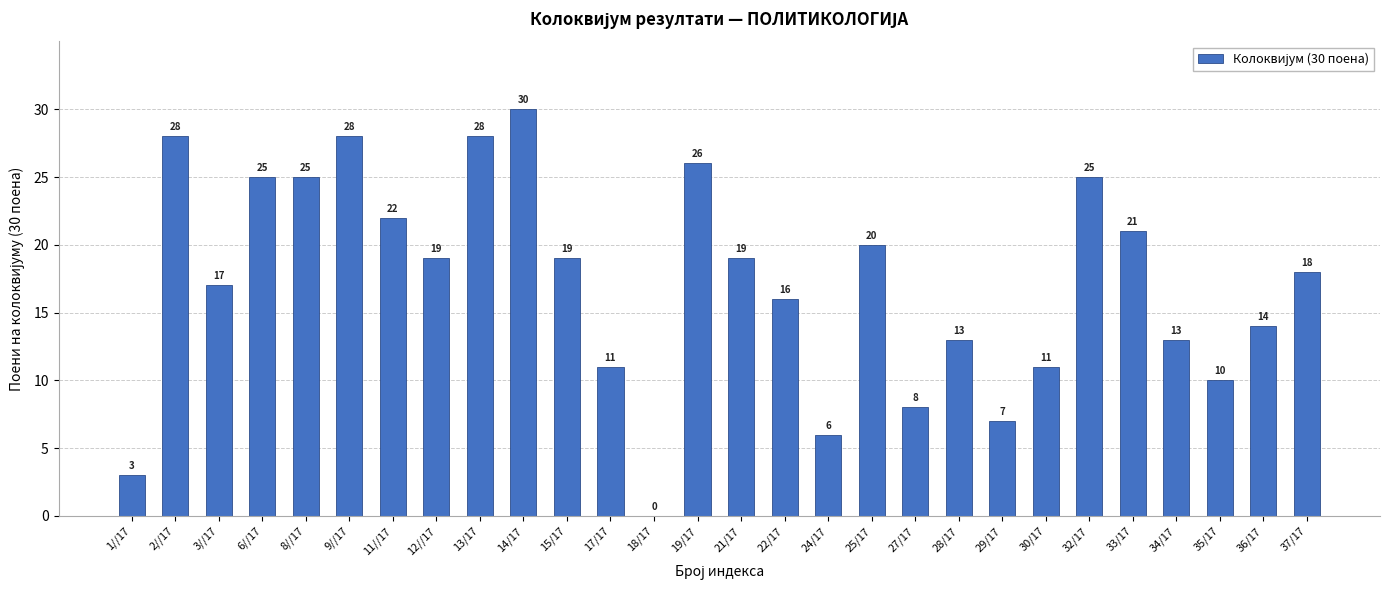

What is the average value?

17